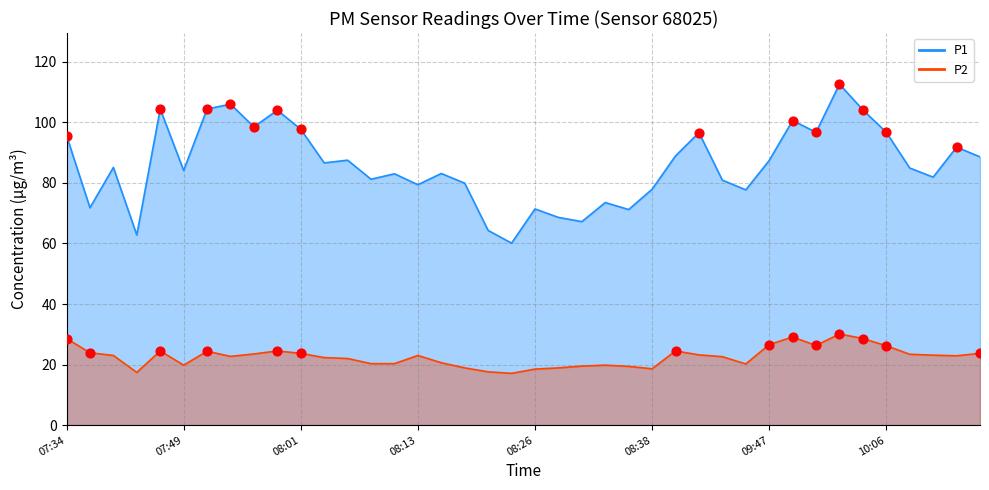

Which series has the largest Y range (max minus min)?

P1